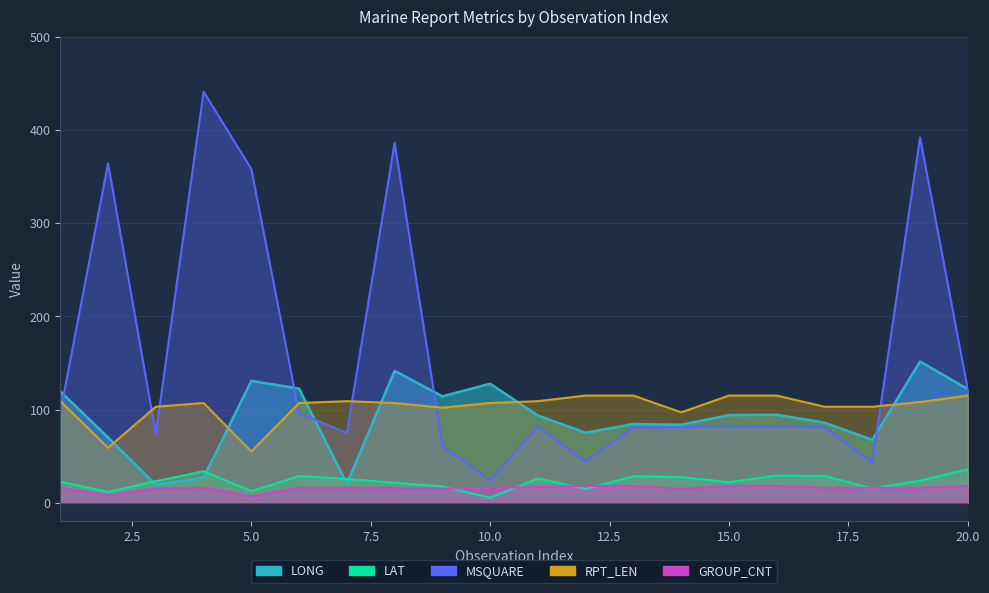

What value does the LONG series have at 5?

130.8